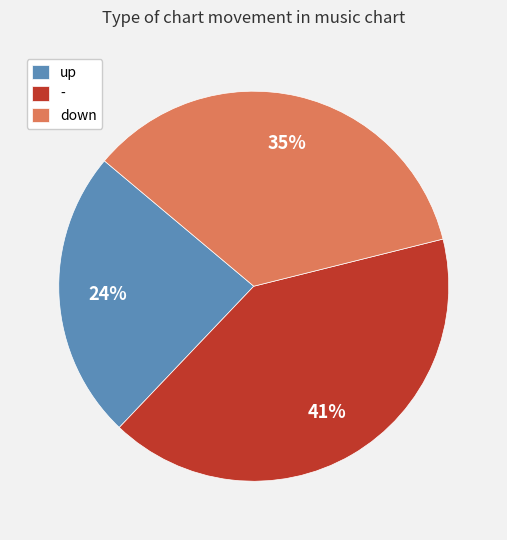

How many segments does this pie chart have?

3